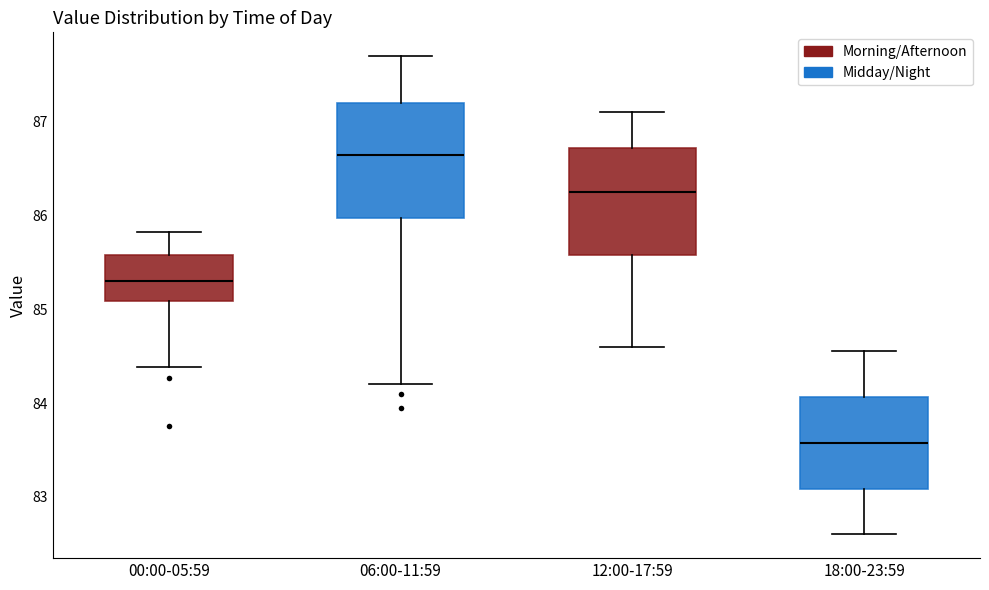

Which box's median line is the lowest?

18:00-23:59